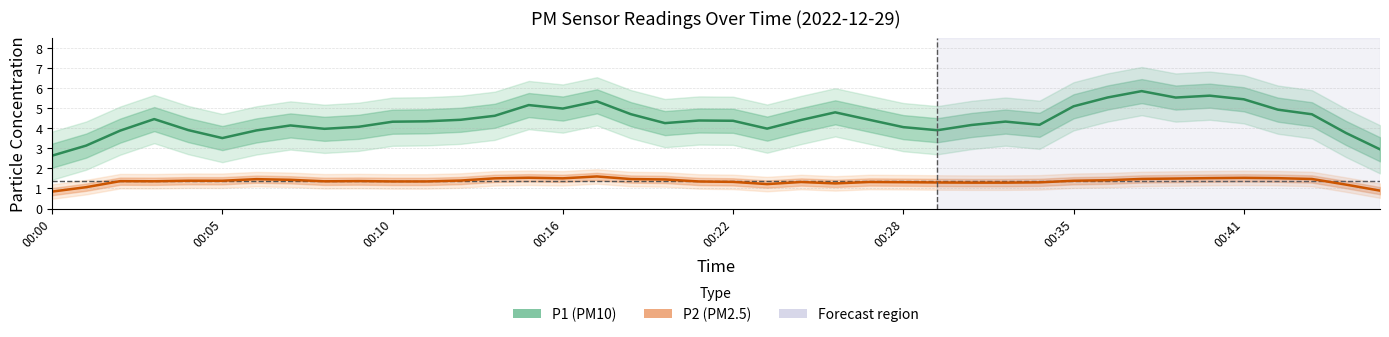

What is the average value of the P1 series?

4.5